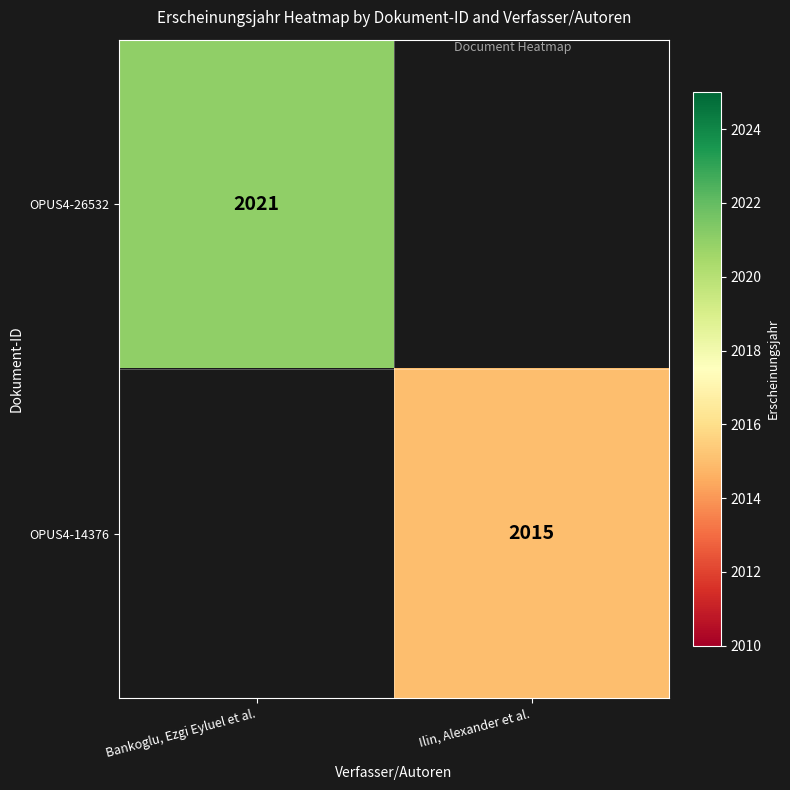

Is it true that OPUS4-26532 equals 2021 at Bankoglu, Ezgi Eyluel et al.?

True